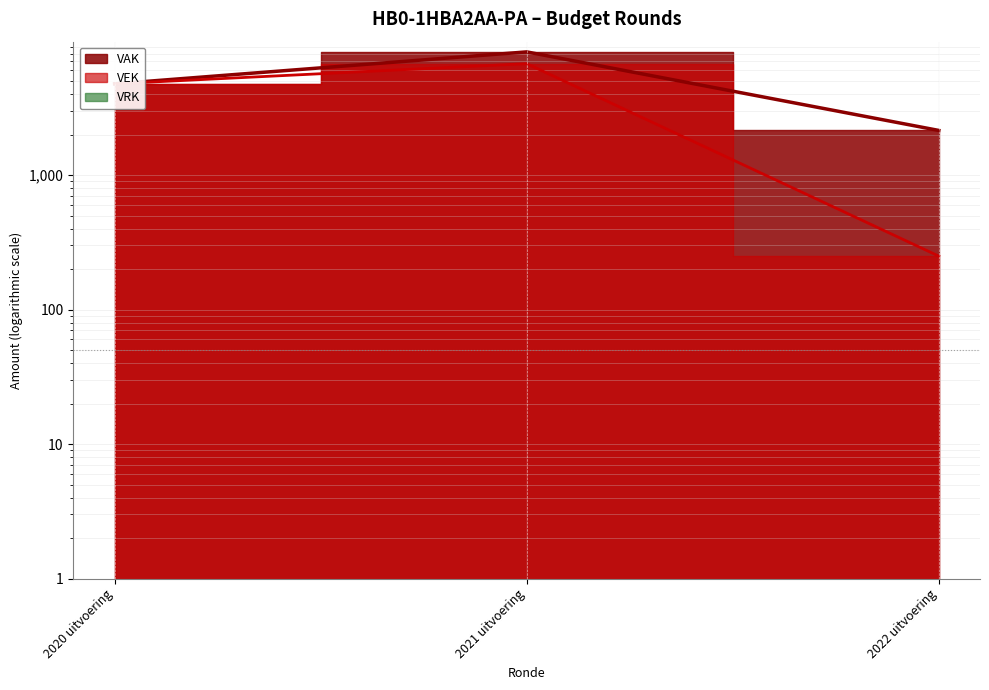

Rank the categories by VAK value from lowest to highest.

2022 uitvoering, 2020 uitvoering, 2021 uitvoering